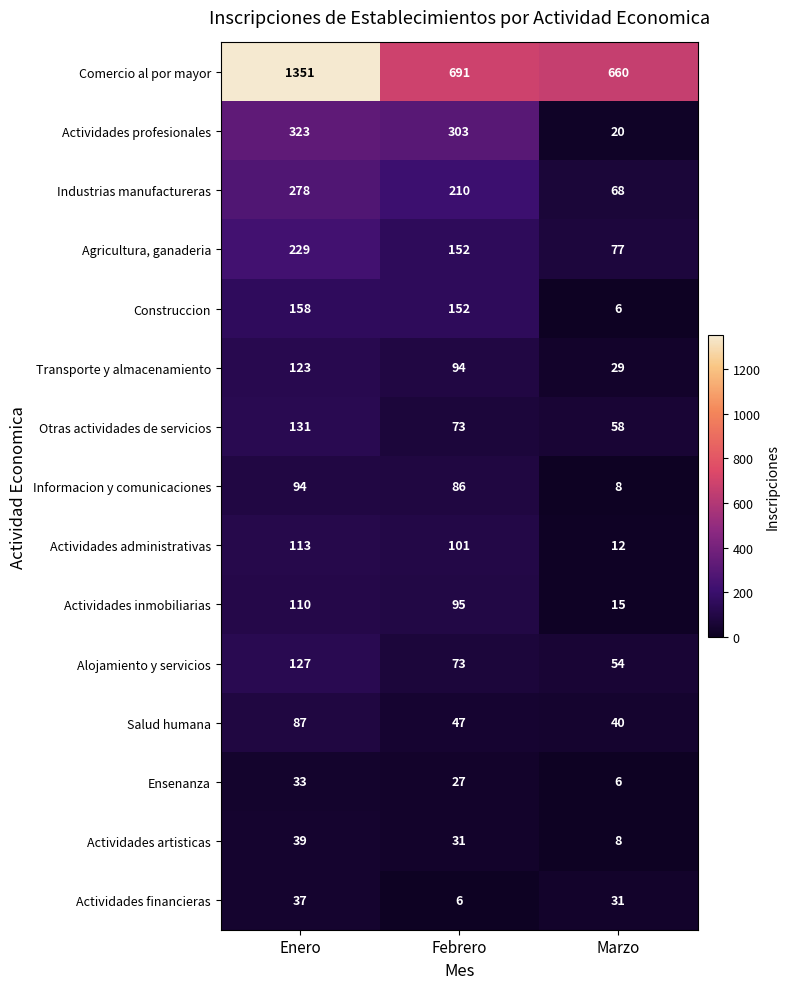

The Actividades inmobiliarias series shows 21 at Marzo. True or false?

False